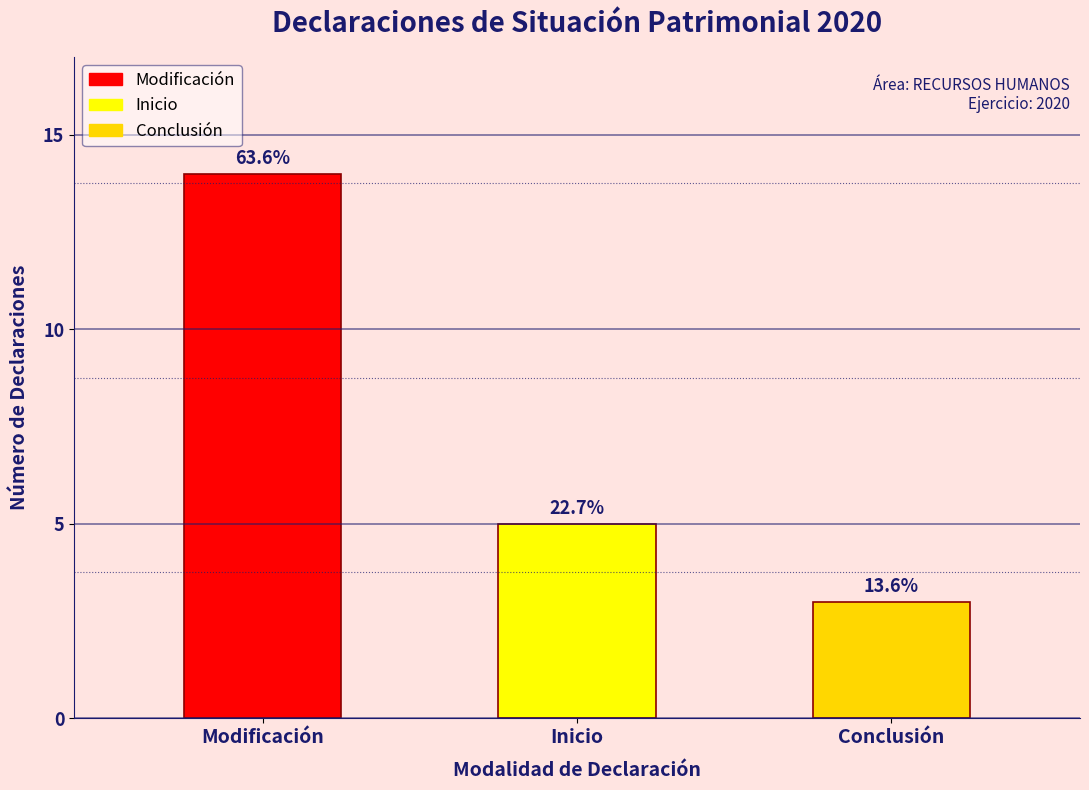

Does the chart contain any negative values?

No